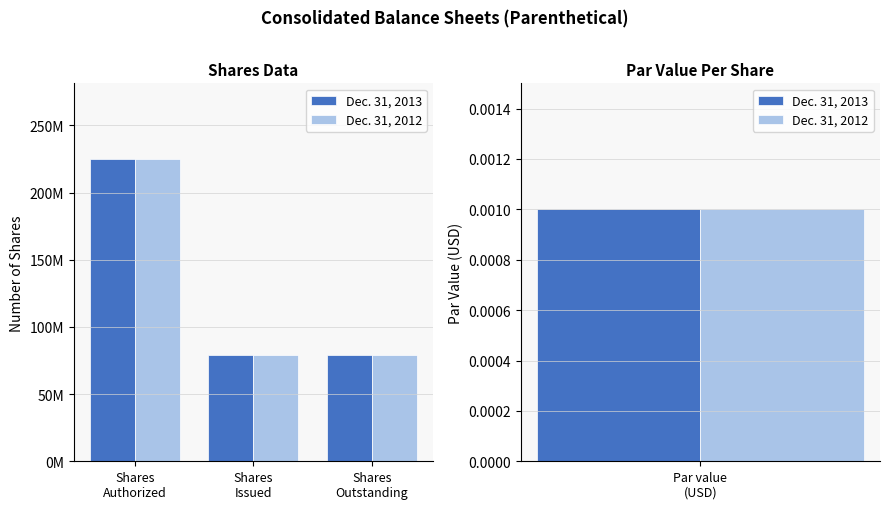

At how many categories does at least one series exceed 130507969?

1